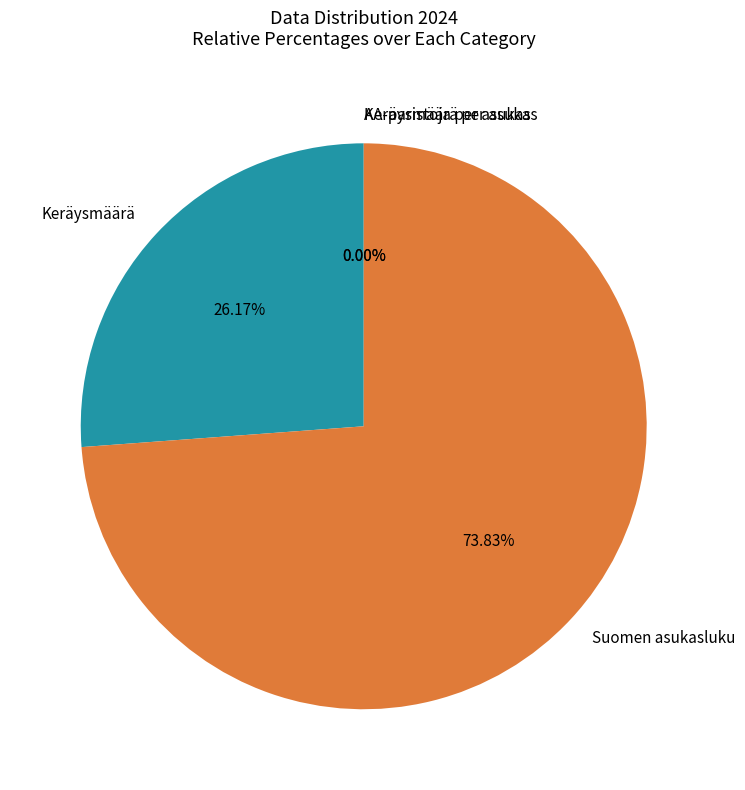

Which slice is the largest?

Suomen asukasluku